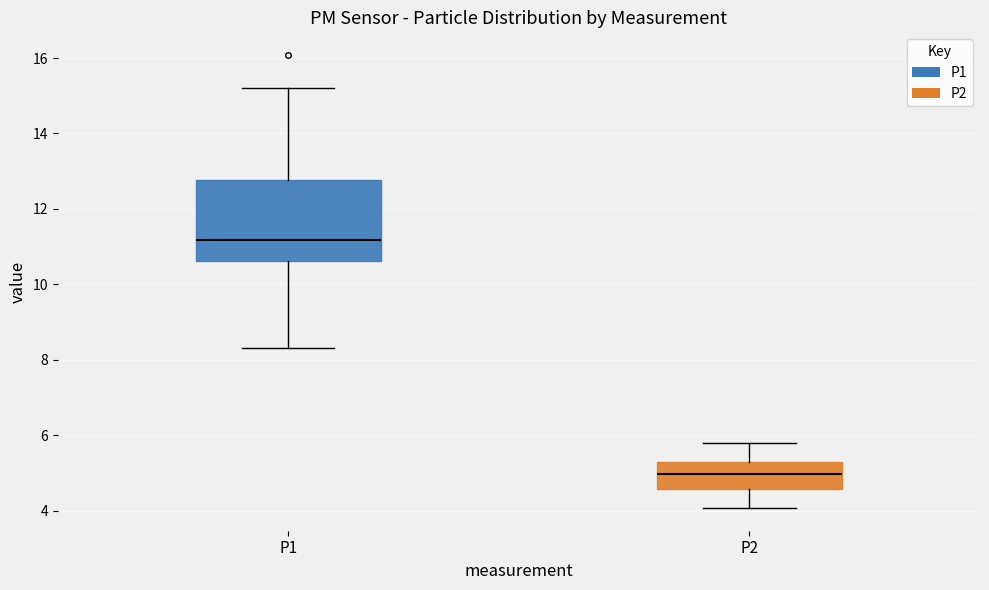

Which box is the tallest, from its lower edge to its upper edge?

P1